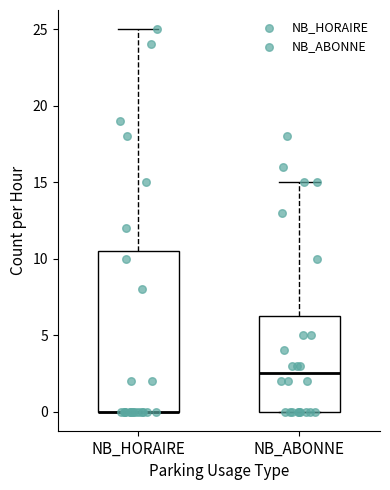

Reading left to right, read every box against the y-axis: the position of its median line, the range the box covers, and the ends of its whiskers. The values are not printed on the chart, so give them approximately, as read against the axis.

NB_HORAIRE: median 0.0 (drawn on the box's lower edge), box 0.0 to 10.5, whiskers 0.0 to 25.0
NB_ABONNE: median 2.5, box 0.0 to 6.5, whiskers 0.0 to 15.0